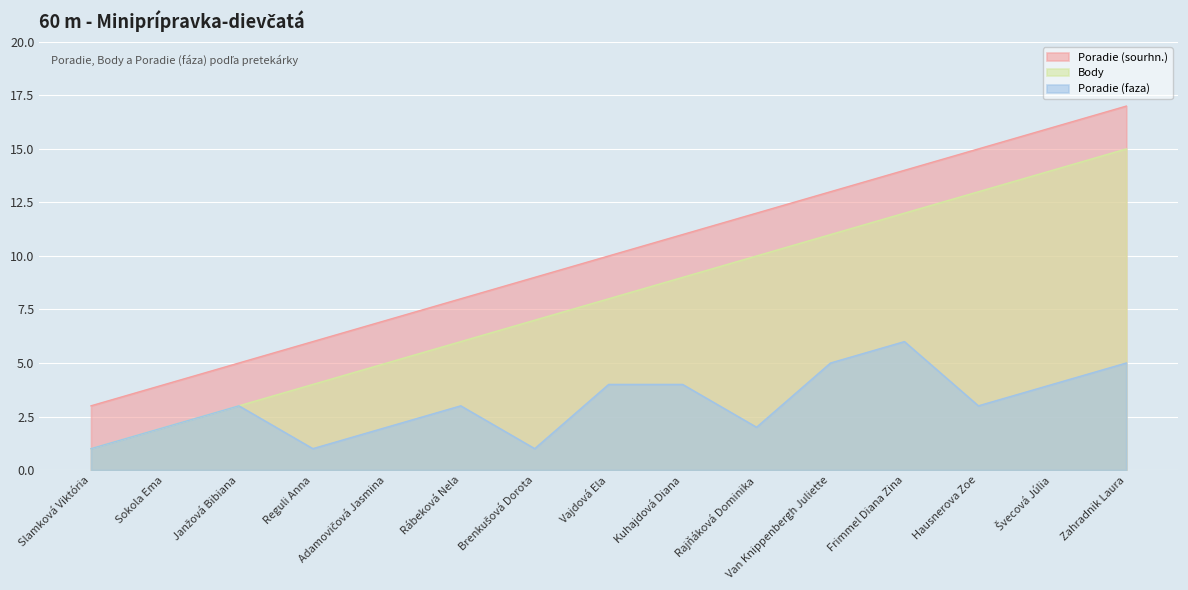

What is the sum of the Poradie (faza) values at Vajdová Ela and Brenkušová Dorota?

5